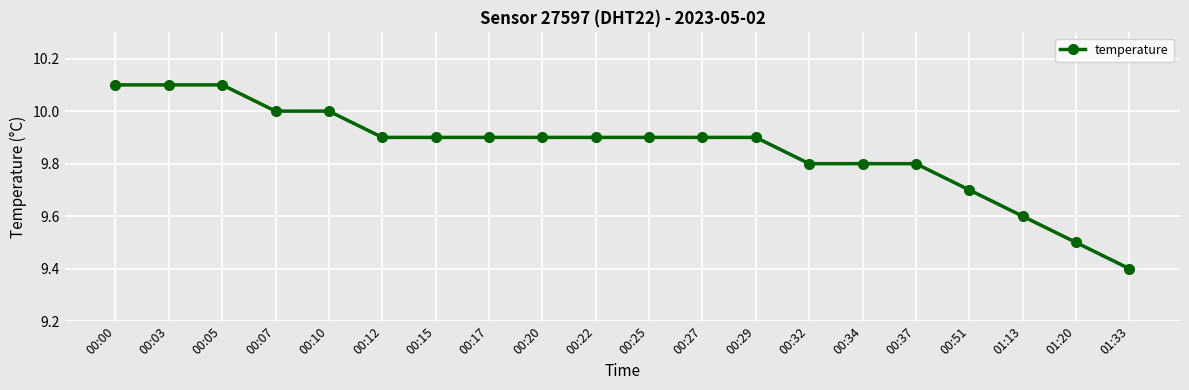

The chart shows a value of 9.9 at 00:22. True or false?

True